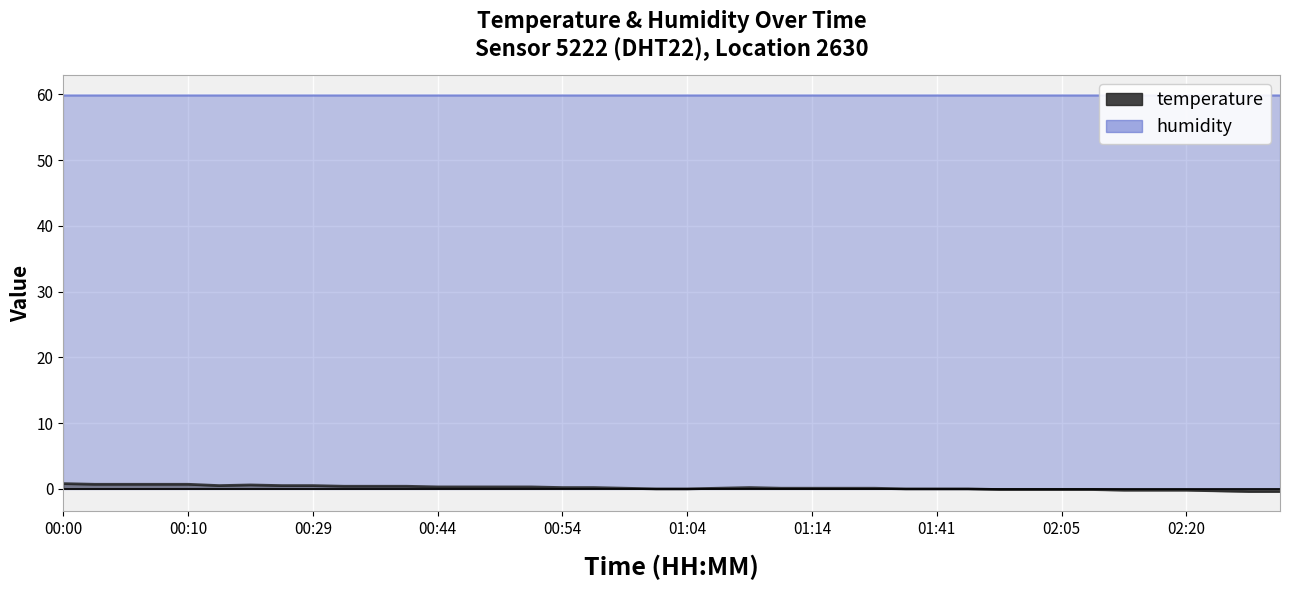

What is the difference between the maximum and second lowest values?

1.2